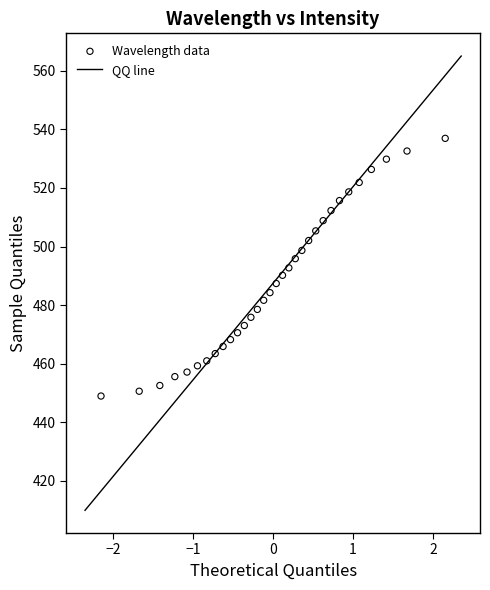

What is the range of X values (max minus min)?

4.3